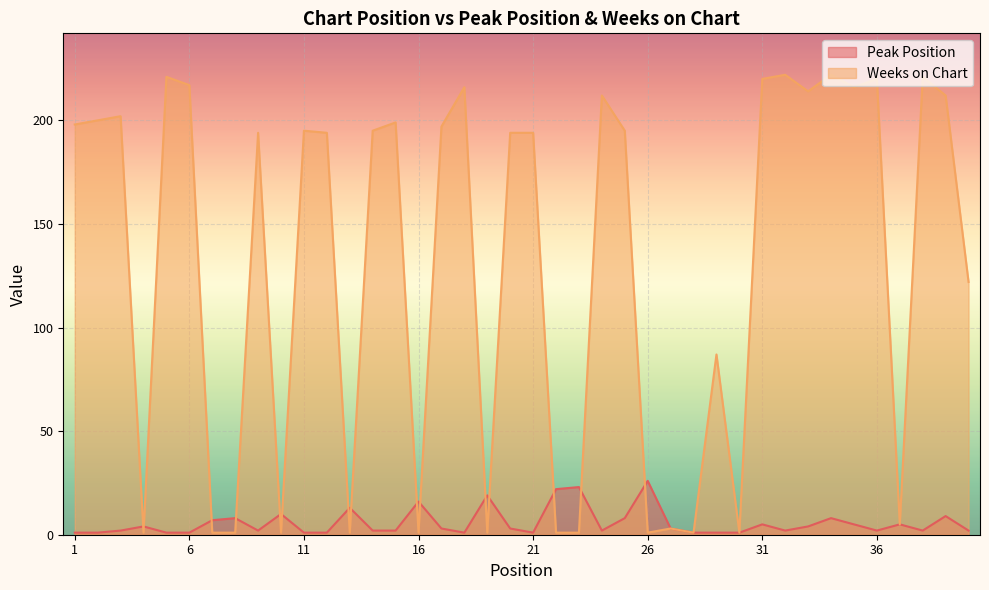

Is it true that Peak Position equals 5 at 37?

True